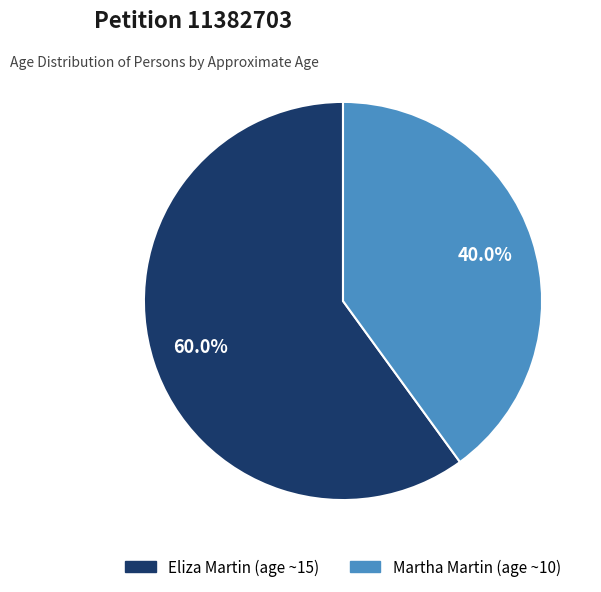

Does Eliza Martin (age ~15) account for over 50% of the chart?

Yes